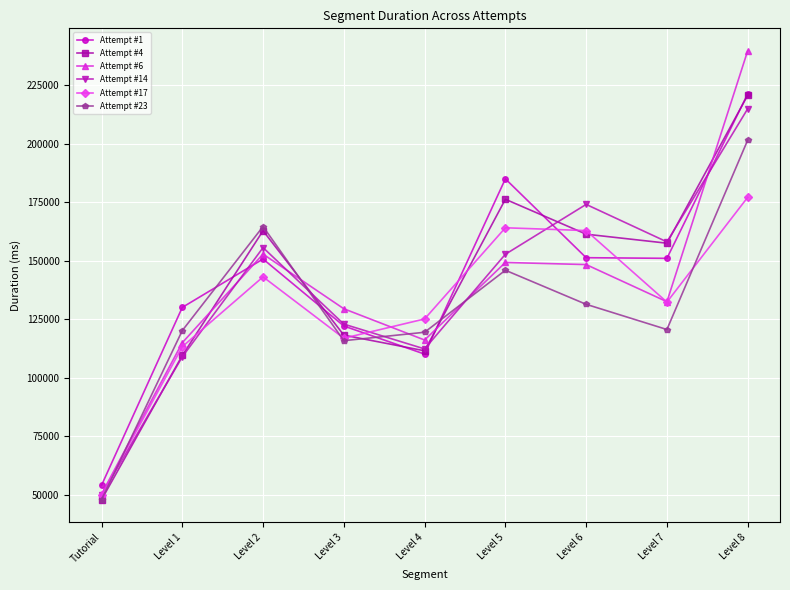

What is the difference between the maximum and minimum values in the Attempt #17 series?

127318